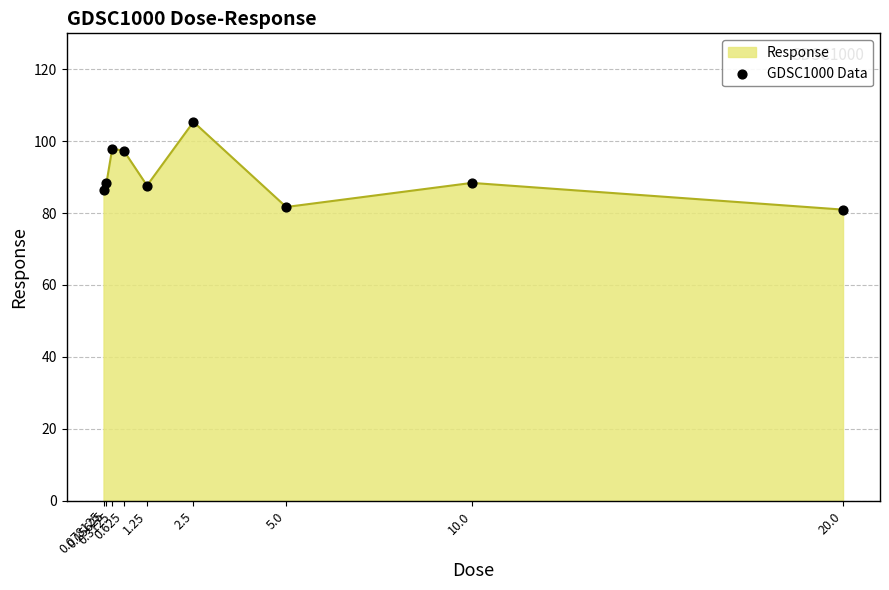

Which has a higher value, 2.5 or 20.0?

2.5